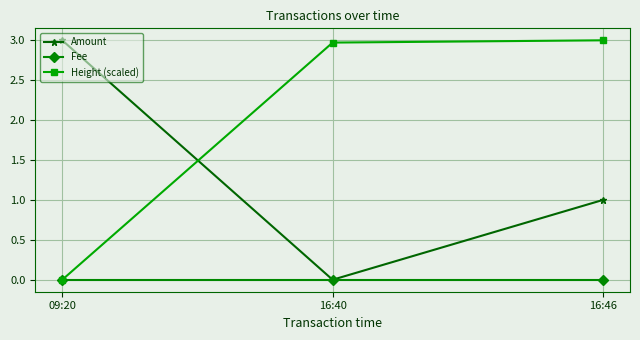

What is the sum of all Amount values?

4.0